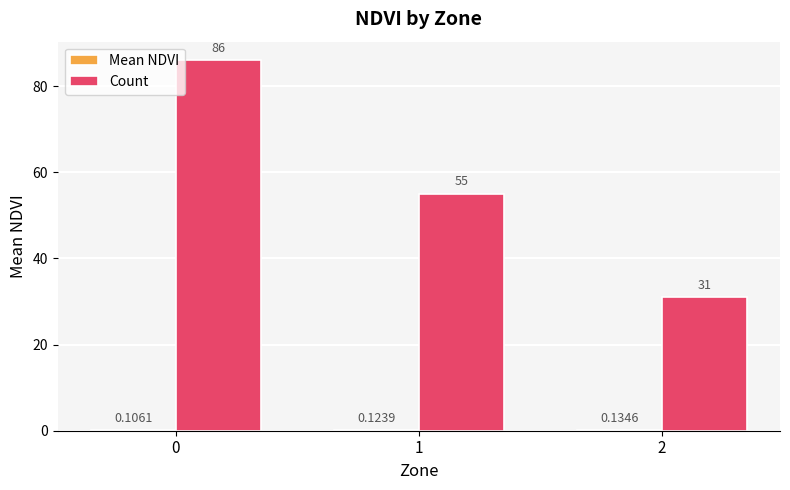

The value of Count at 0 is 86.0. True or false?

True